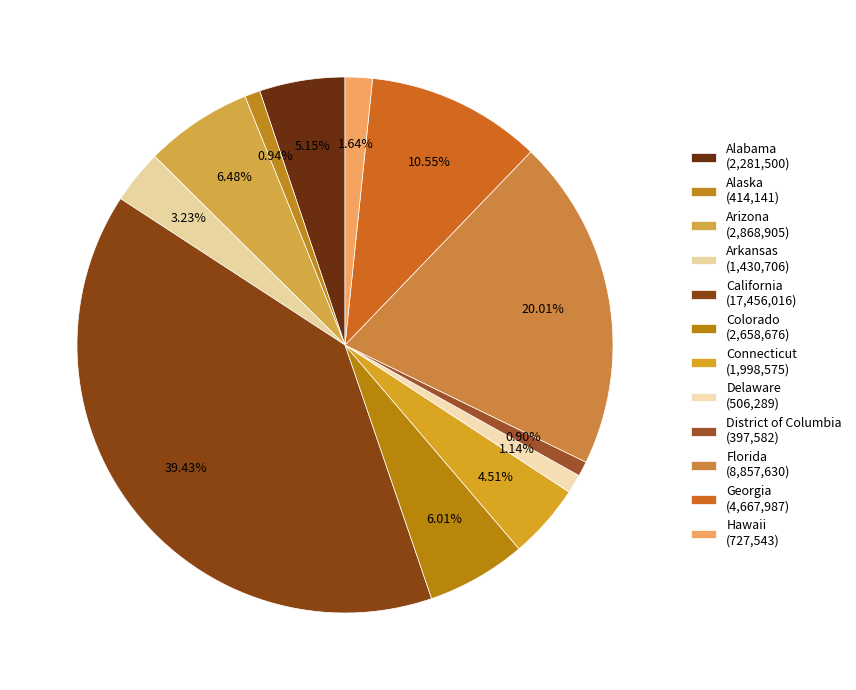

Rank the categories by value from highest to lowest.

California, Florida, Georgia, Arizona, Colorado, Alabama, Connecticut, Arkansas, Hawaii, Delaware, Alaska, District of Columbia